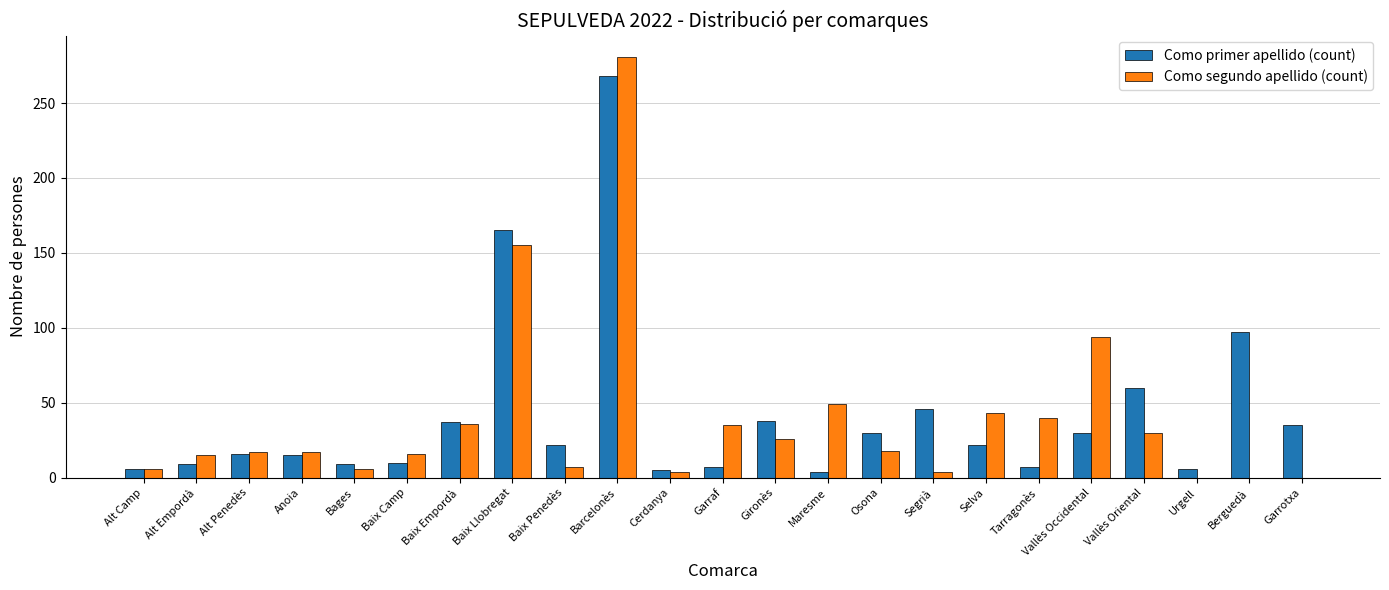

What value does the Como primer apellido (count) series have at Osona?

30